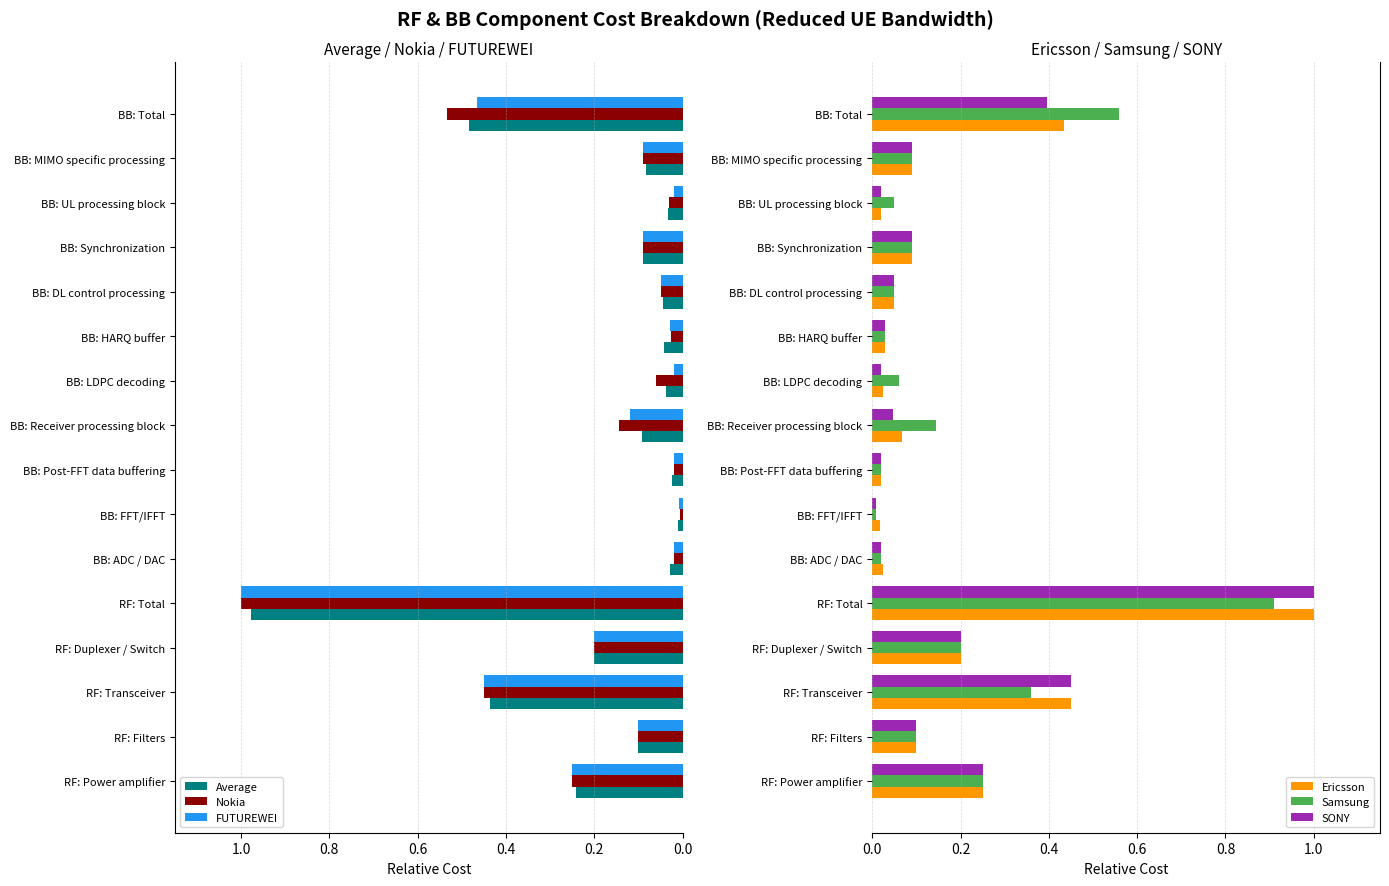

Is the value of Ericsson at BB: ADC / DAC greater than the value of SONY at RF: Power amplifier?

No